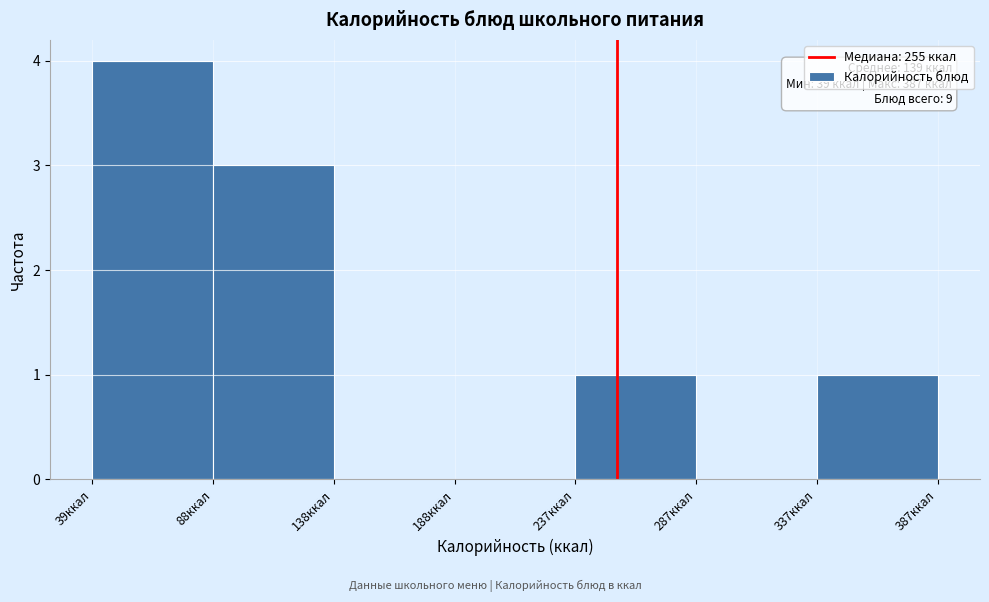

Which range on the x-axis has the tallest bar?

40 to 90